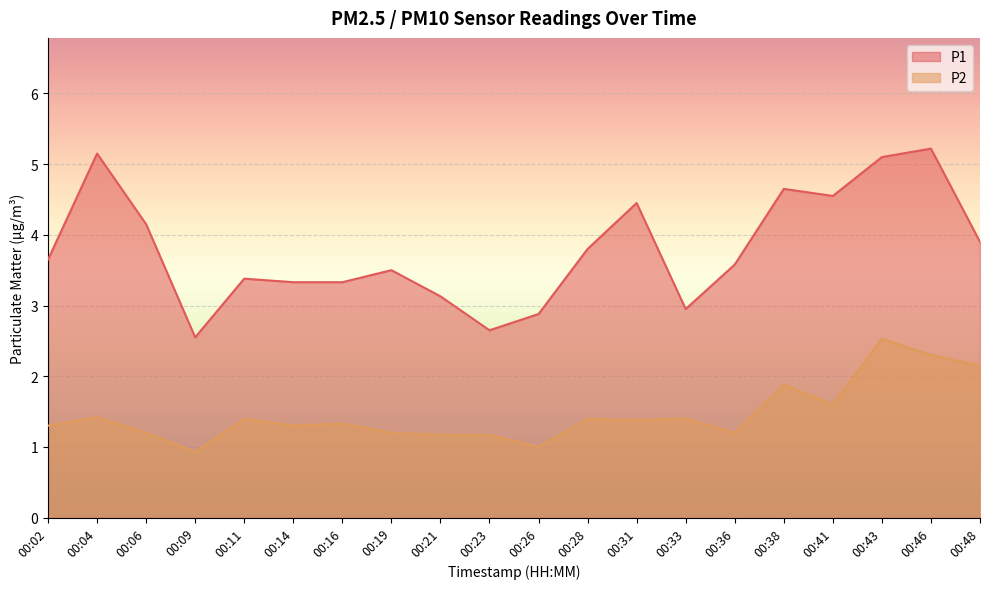

Where does the P2 series first go above 1?

00:02